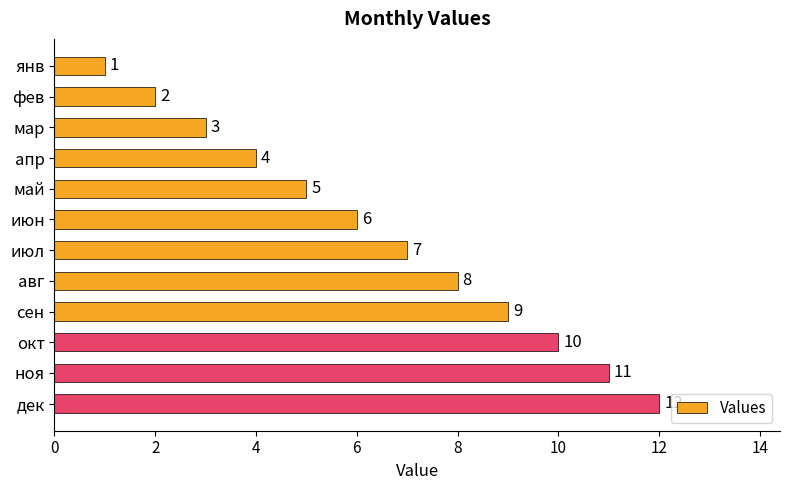

Which has a higher value, сен or янв?

сен